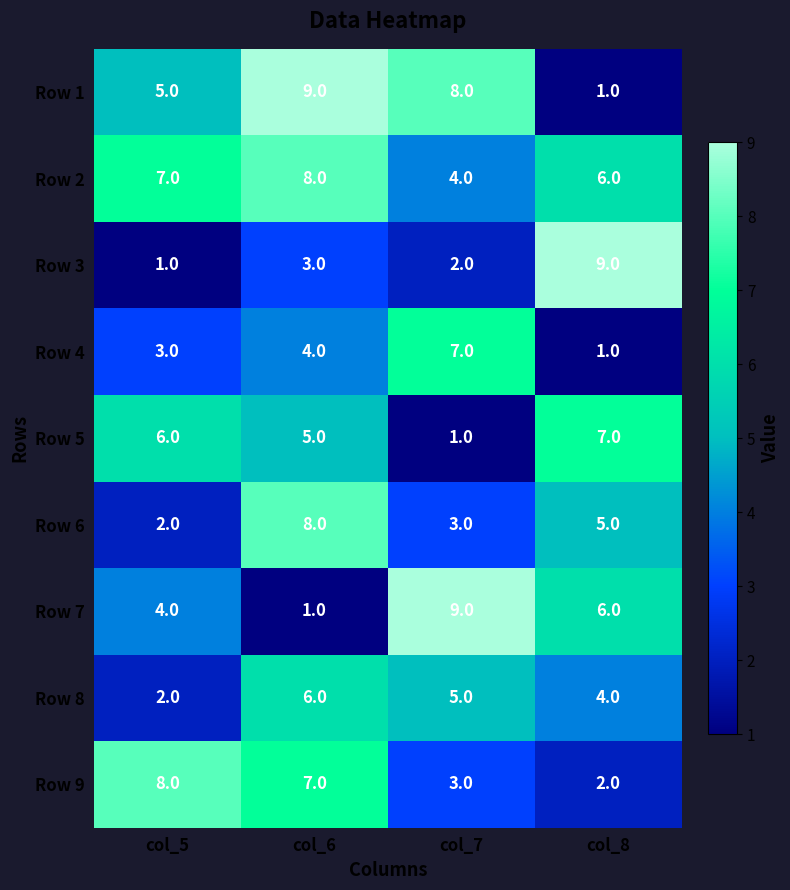

List the labels in order of Row 6 value, smallest first.

col_5, col_7, col_8, col_6